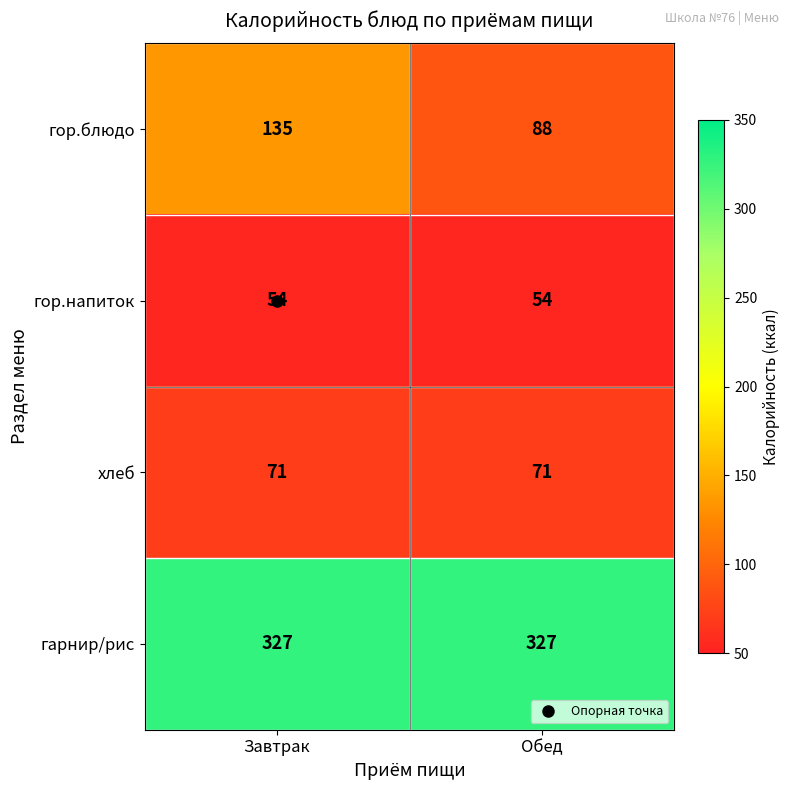

How many categories are shown in the chart?

2